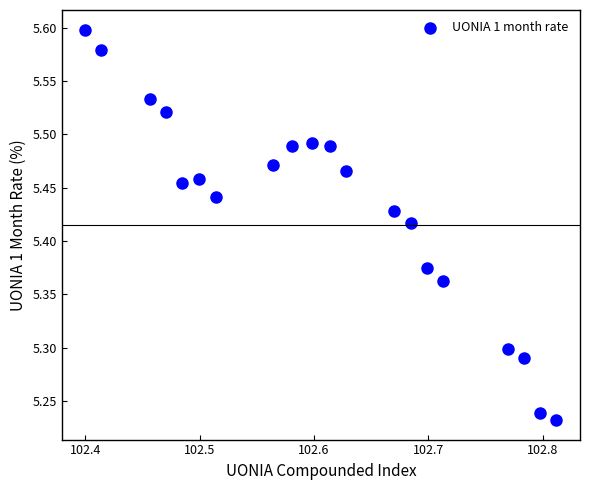

What is the range of X values (max minus min)?

0.4